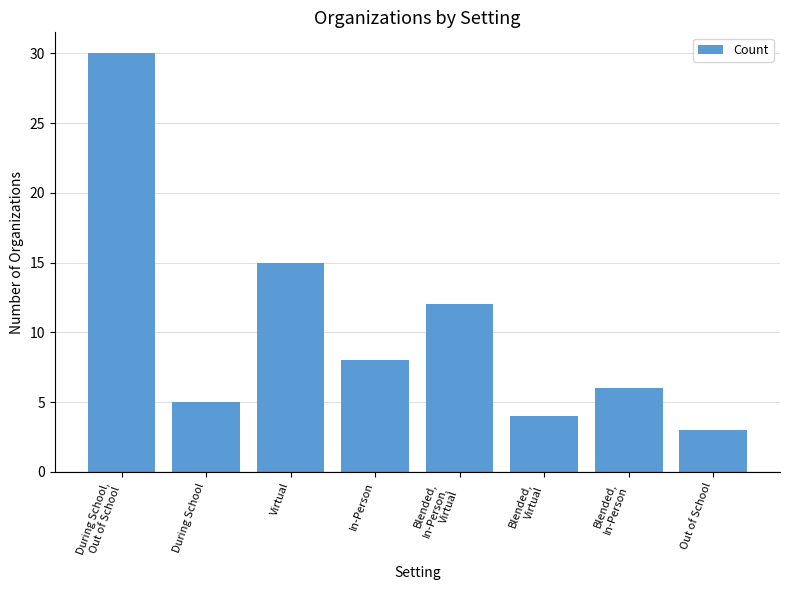

Reading left to right, list all the values displayed in this chart.

During School,
Out of School=30	During School=5	Virtual=15	In-Person=8	Blended,
In-Person,
Virtual=12	Blended,
Virtual=4	Blended,
In-Person=6	Out of School=3